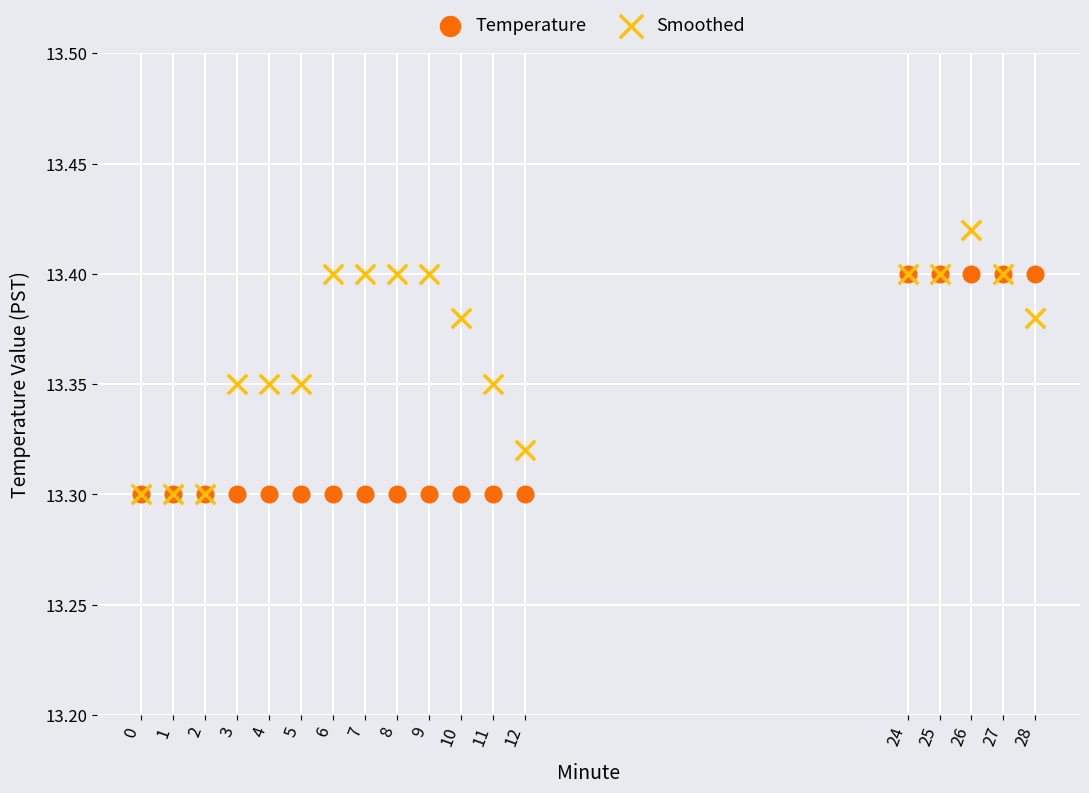

What are all the series names shown in the legend?

Temperature, Smoothed